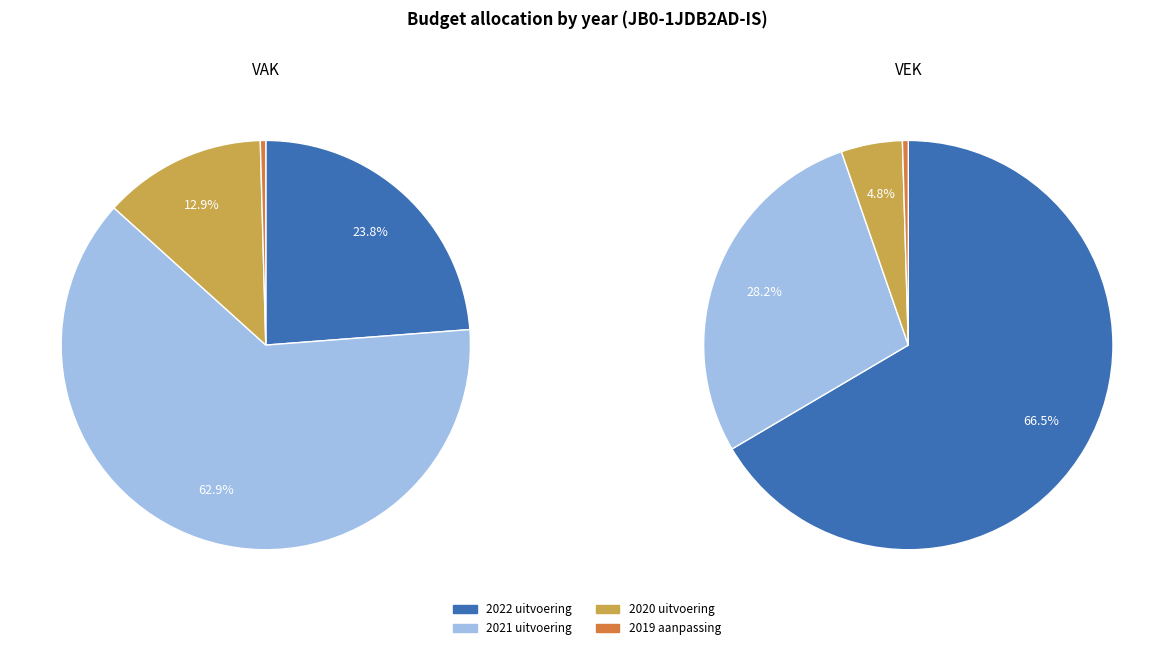

How many segments does this pie chart have?

4